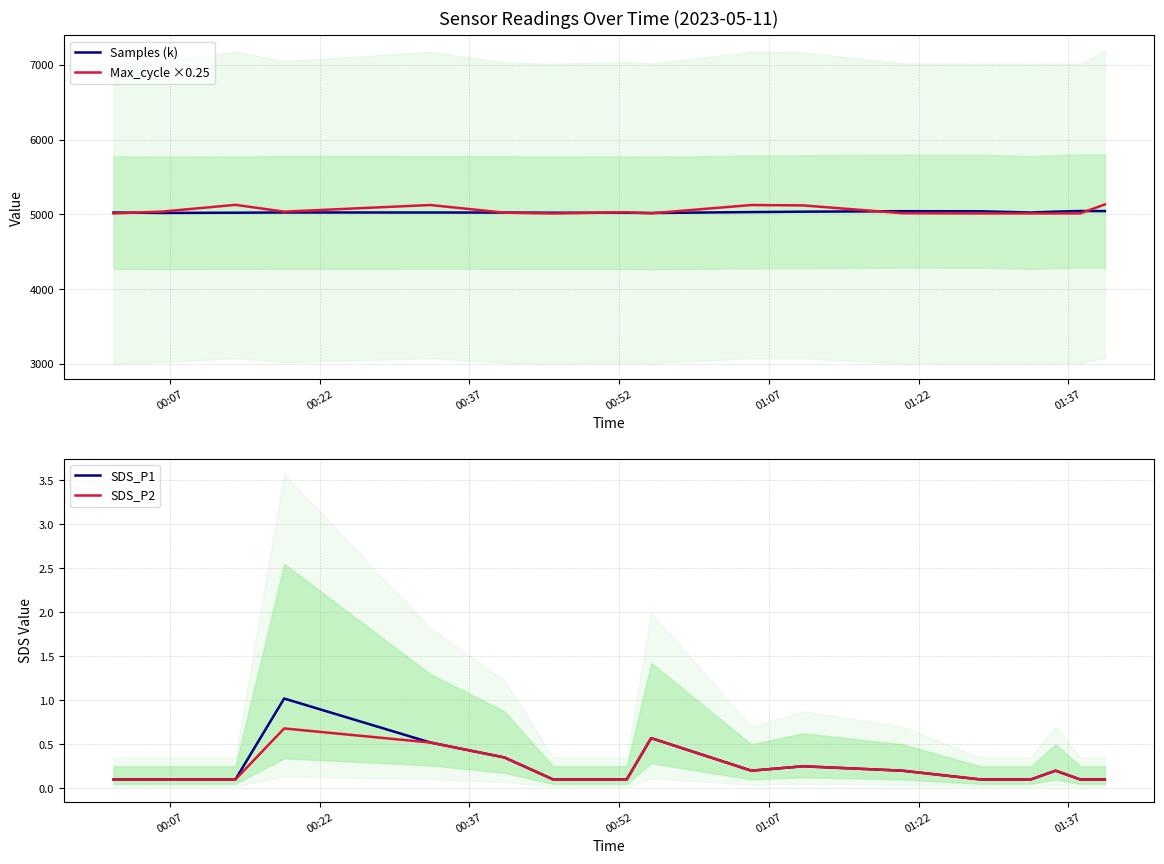

What is the minimum value for Samples (k)?

5018.9